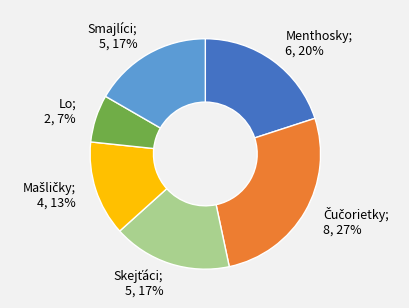

How many slices are in this pie chart?

6